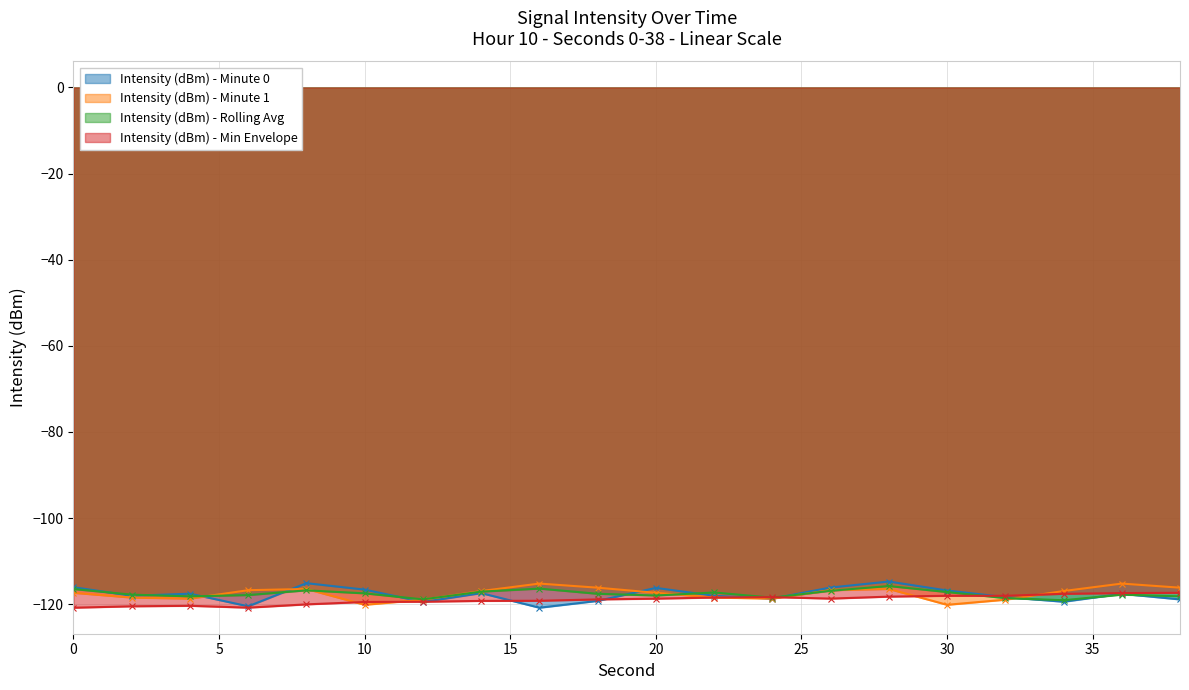

What is the difference between the second highest and minimum values in the Intensity (dBm) - Min Envelope series?

3.4